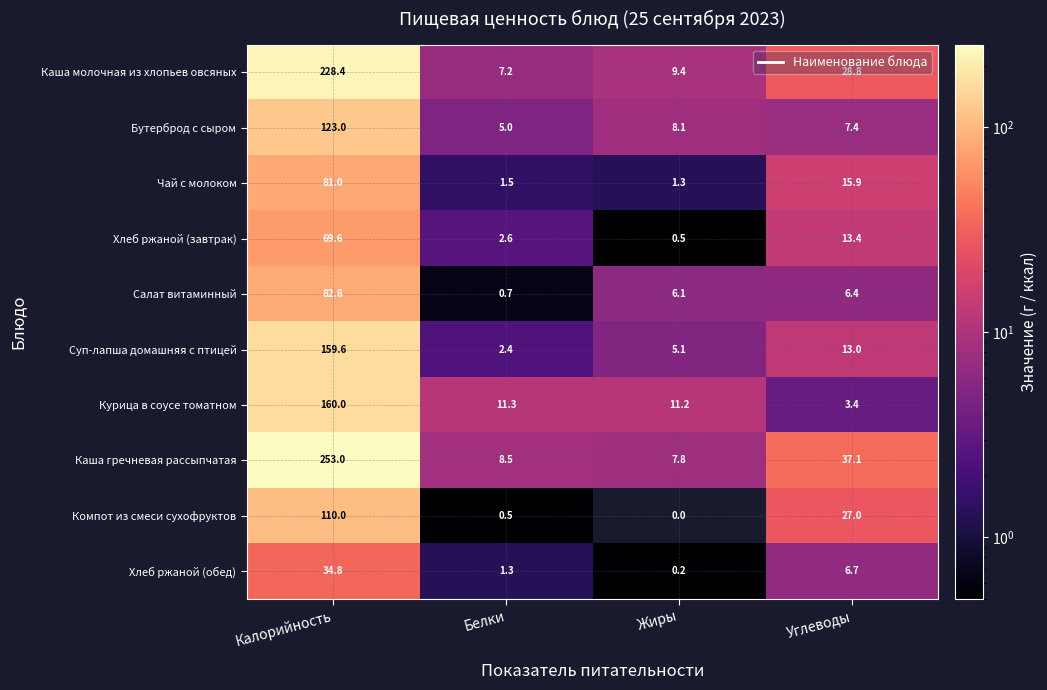

The Курица в соусе томатном series shows 3.4 at Углеводы. True or false?

True